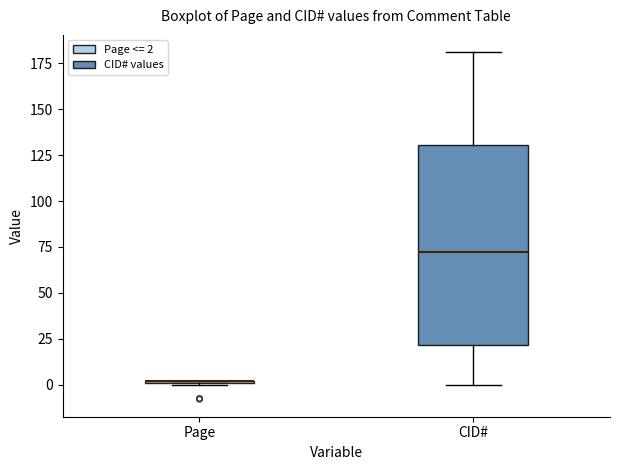

Reading left to right, transcribe this box plot: for each box, give where its median line is, the range the box spans, and where its two whiskers end, as read against the y-axis. The values are not printed on the chart, so give them approximately, as read against the axis.

Page: box collapsed to a line at 0, whiskers 0 to 0
CID#: median 70, box 20 to 130, whiskers 0 to 180